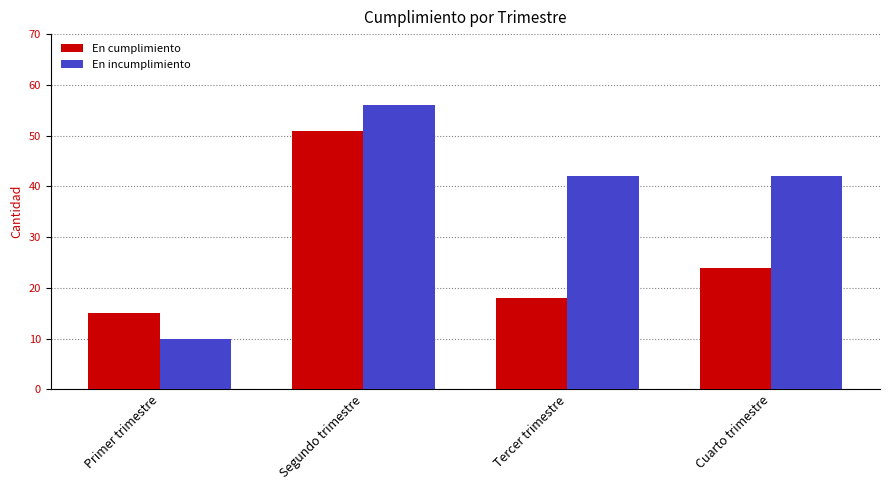

Reading left to right, extract all data points from this chart.

En cumplimiento: 15	51	18	24
En incumplimiento: 10	56	42	42